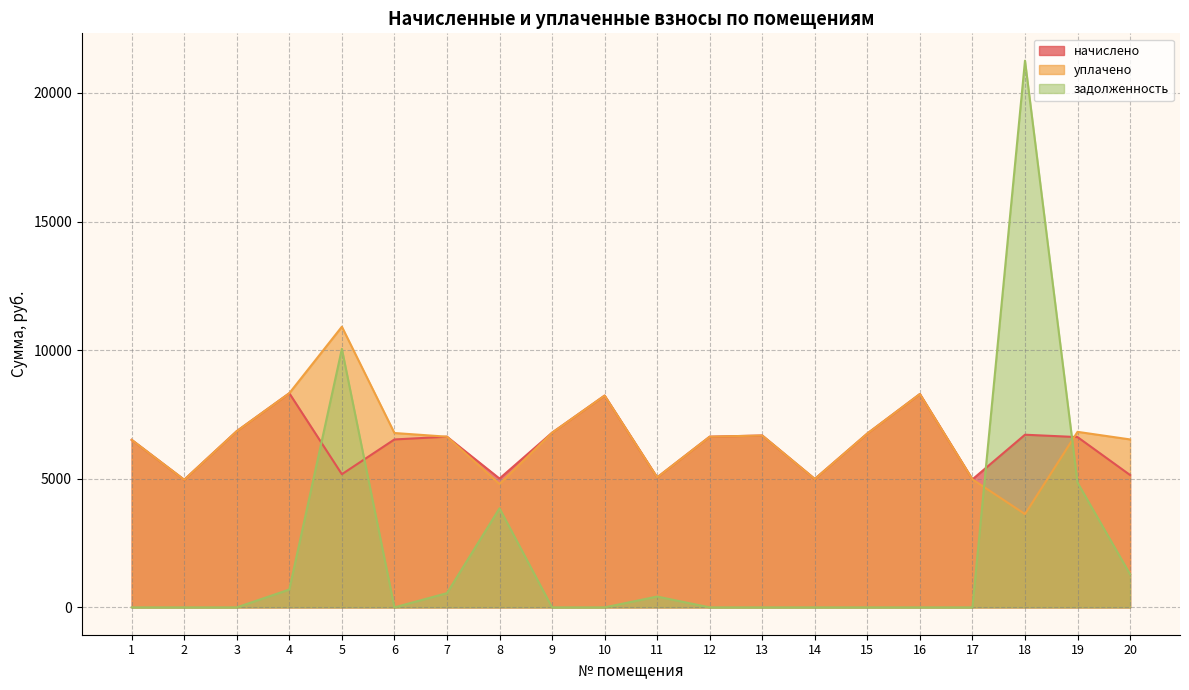

After their last crossing, which series has the higher values: начислено or задолженность?

начислено